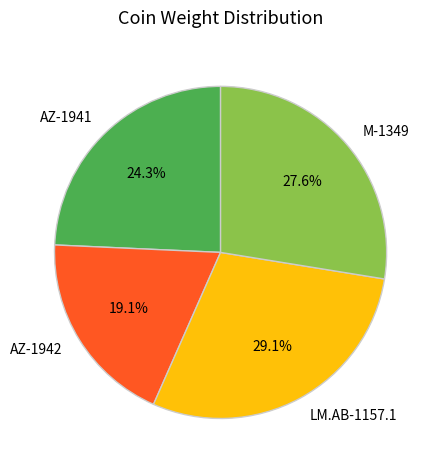

Which has a higher value, M-1349 or LM.AB-1157.1?

LM.AB-1157.1